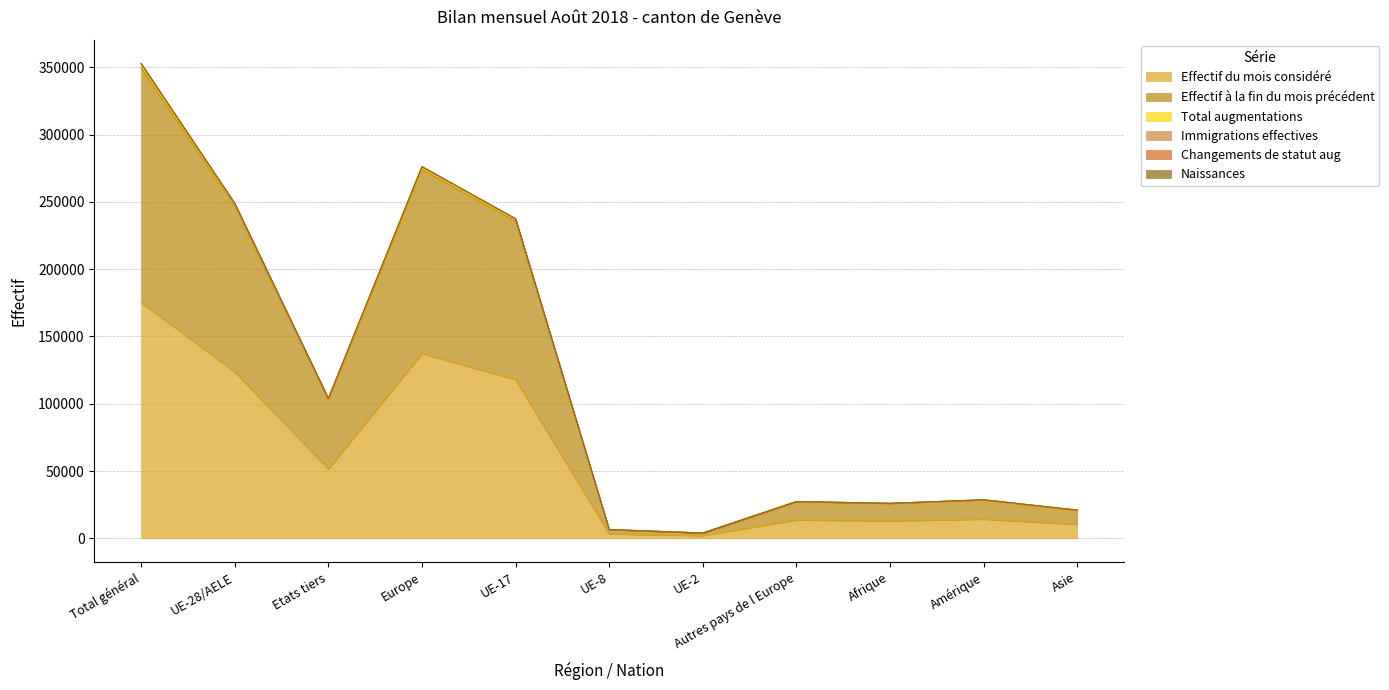

How many lines are shown in the chart?

6